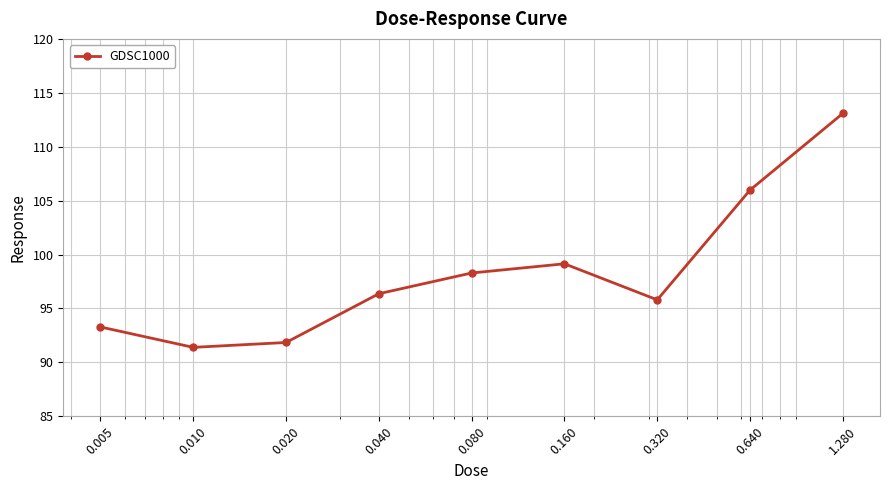

How many series are shown in this chart?

1